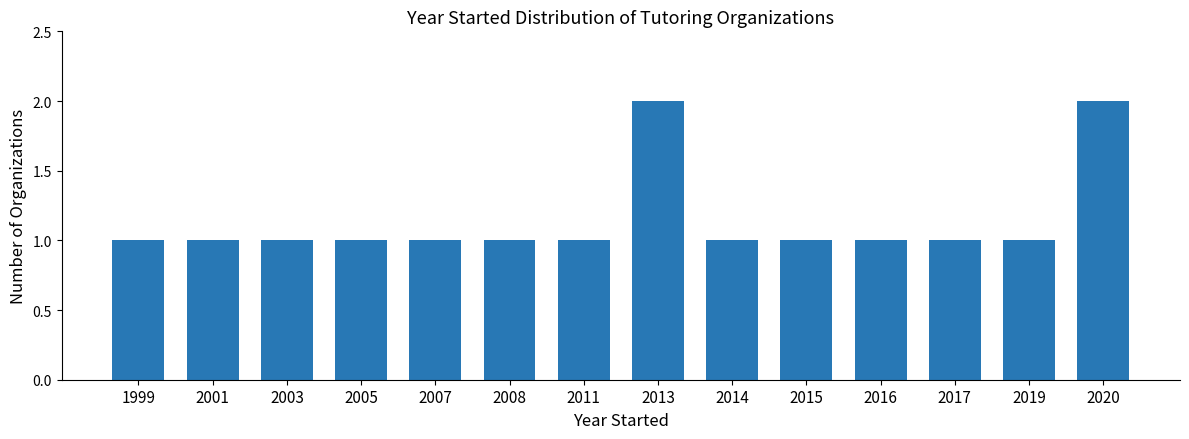

Reading left to right, what are all the values shown in this chart?

1	1	1	1	1	1	1	2	1	1	1	1	1	2